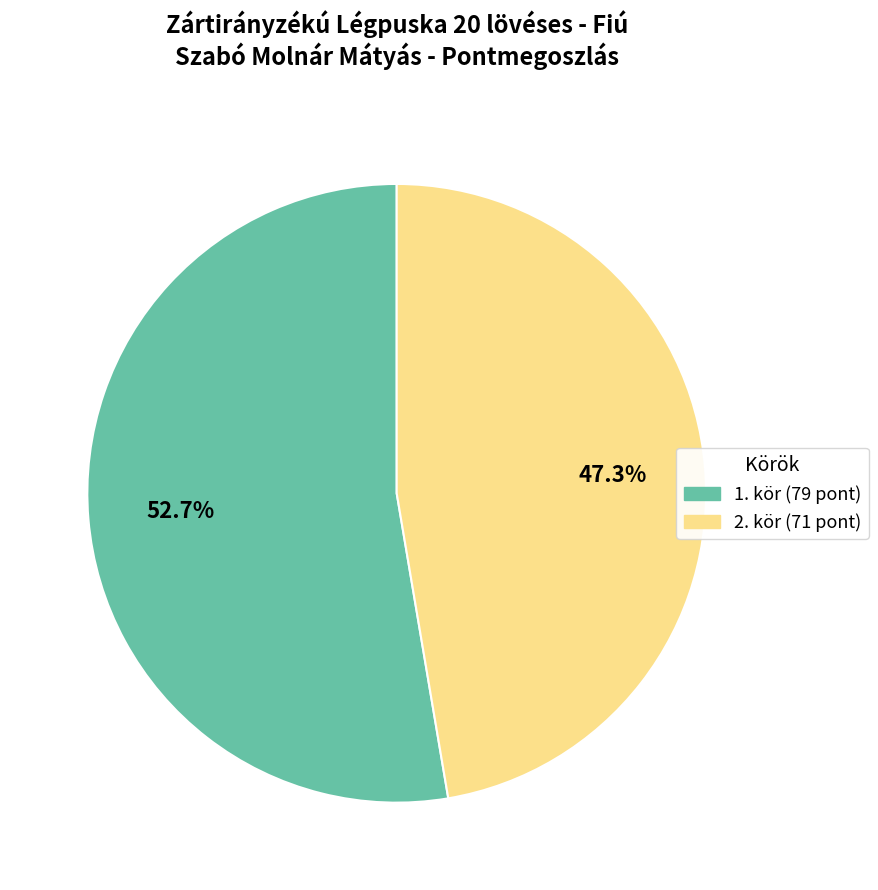

Does any single category account for the majority?

Yes